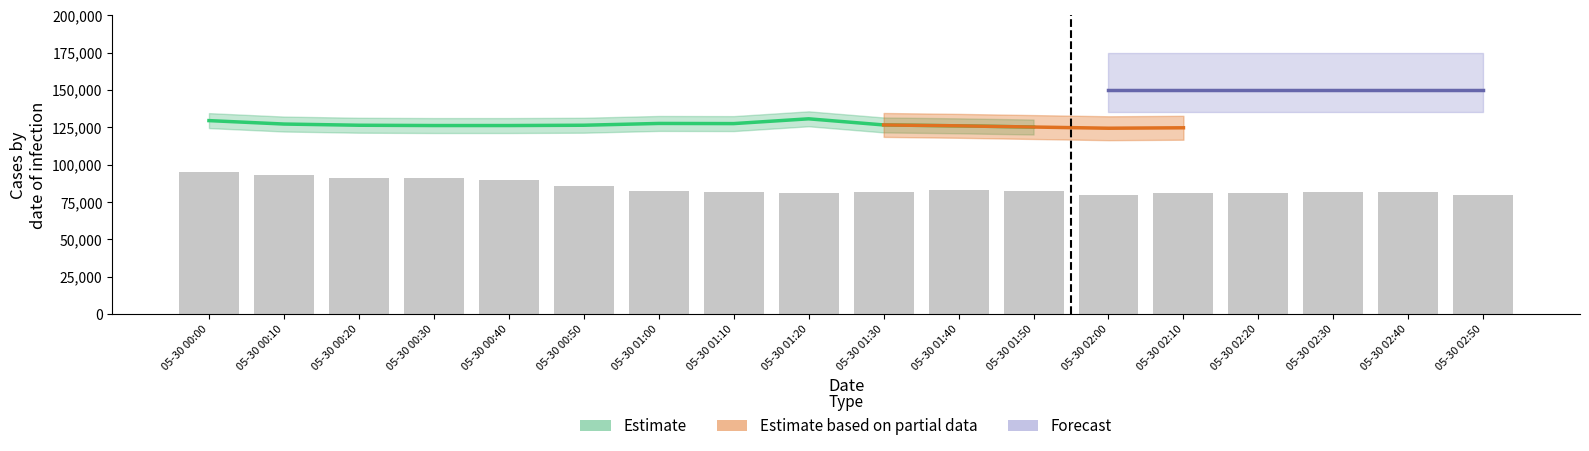

List the labels in order of value, smallest first.

05-30 02:00, 05-30 02:50, 05-30 01:20, 05-30 02:10, 05-30 02:20, 05-30 01:10, 05-30 02:30, 05-30 01:30, 05-30 02:40, 05-30 01:50, 05-30 01:00, 05-30 01:40, 05-30 00:50, 05-30 00:40, 05-30 00:20, 05-30 00:30, 05-30 00:10, 05-30 00:00